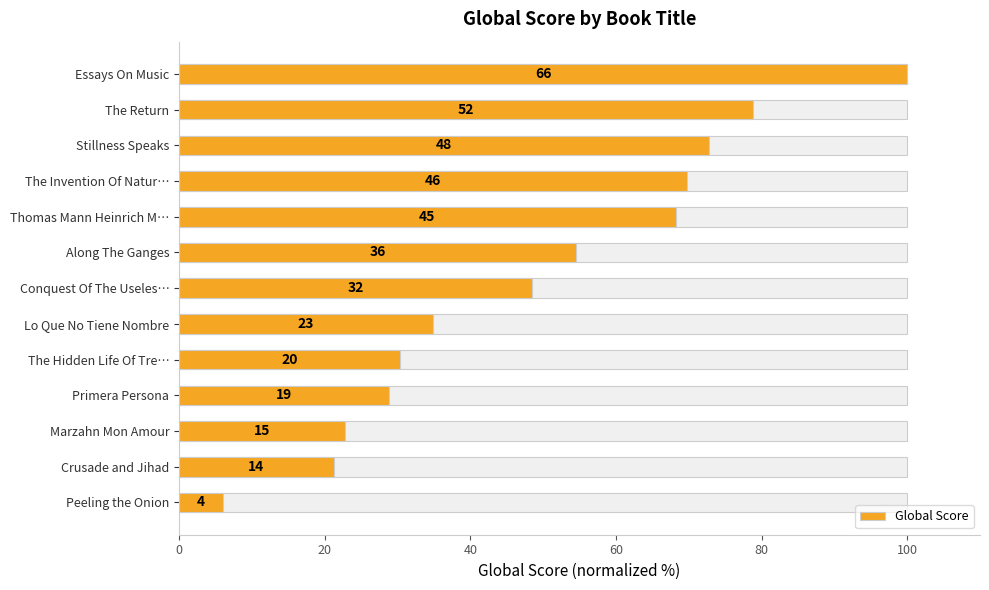

The chart shows a value of 28.8 at Thomas Mann Heinrich M…. True or false?

False